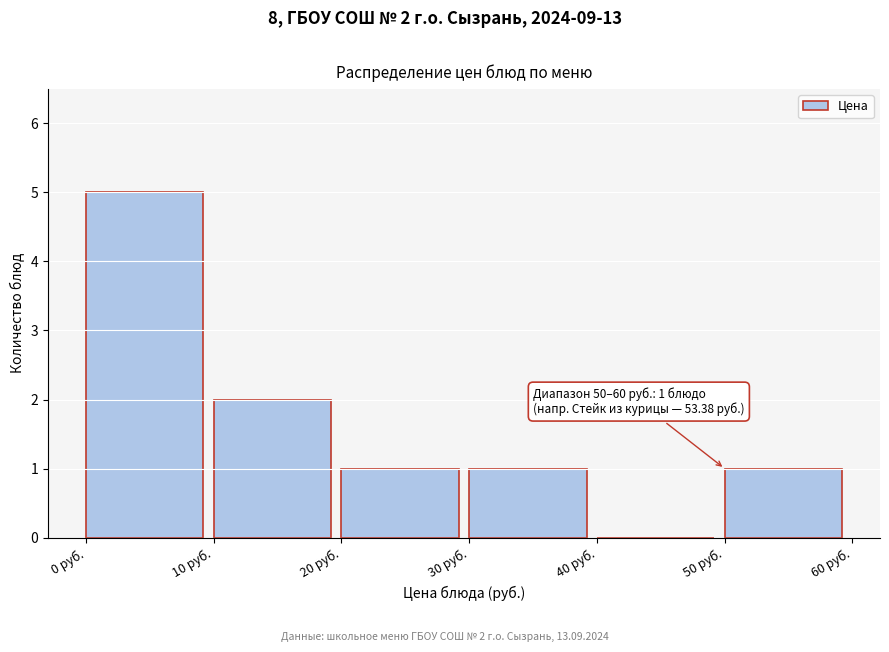

Which range on the x-axis has the tallest bar?

0 to 10